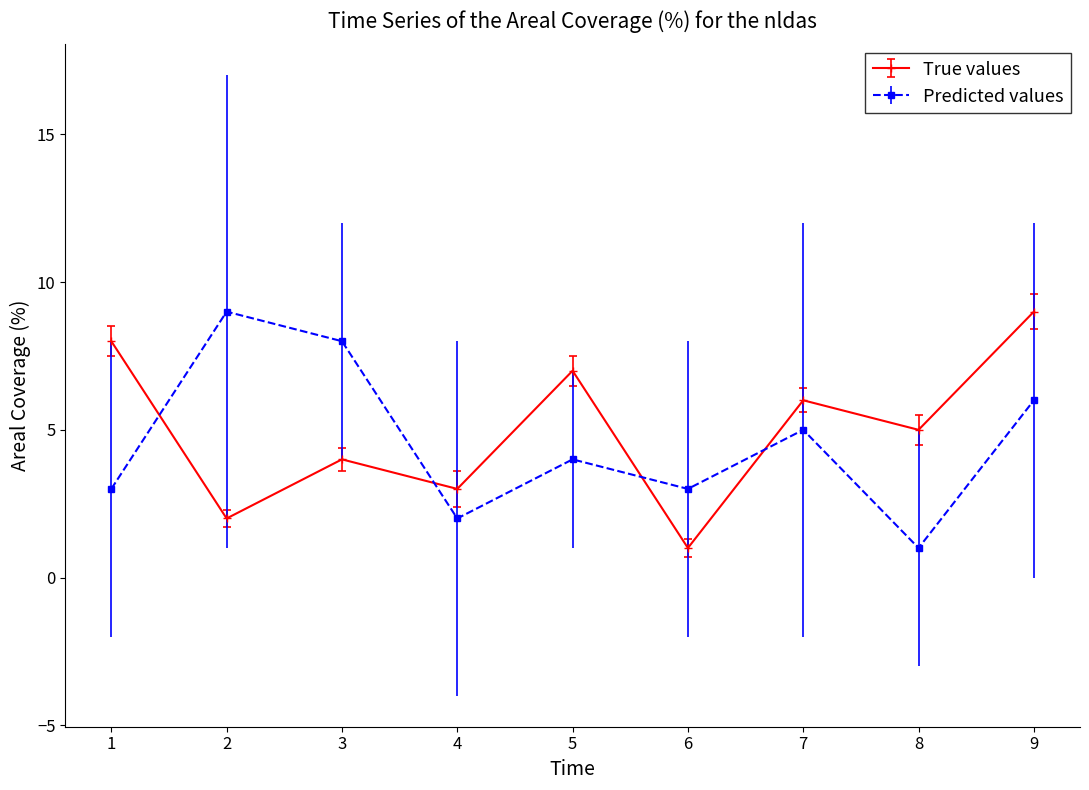

Reading right to left, transcribe all the data shown in this chart.

True values: 9=9	8=5	7=6	6=1	5=7	4=3	3=4	2=2	1=8
Predicted values: 9=6	8=1	7=5	6=3	5=4	4=2	3=8	2=9	1=3